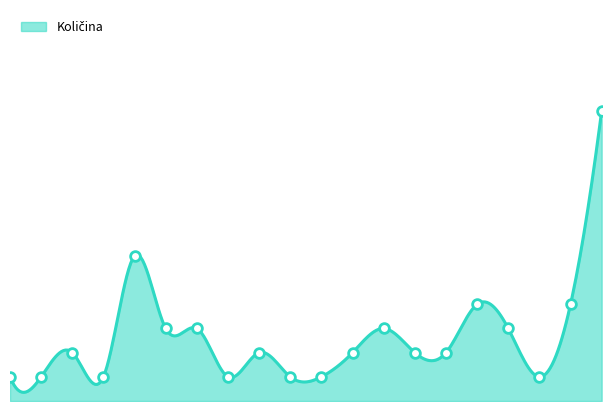

What is the difference between the maximum and minimum values?

11